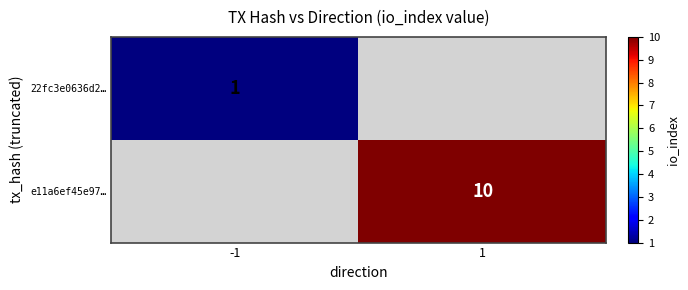

Is it true that e11a6ef45e97… equals 10 at 1?

True